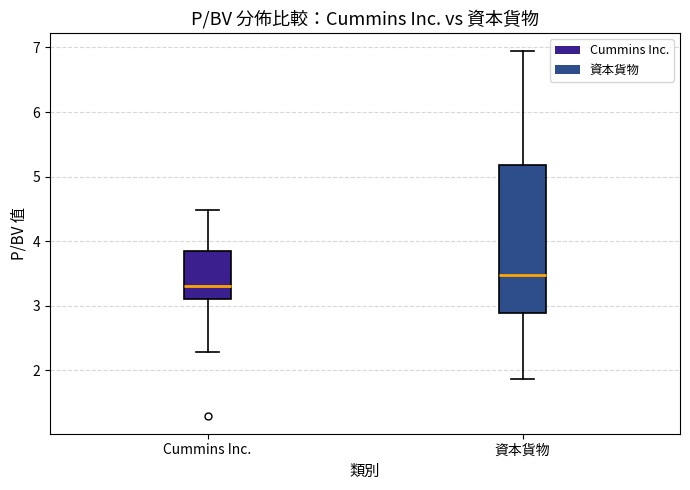

Reading left to right, read every box against the y-axis: the position of its median line, the range the box covers, and the ends of its whiskers. The values are not printed on the chart, so give them approximately, as read against the axis.

Cummins Inc.: median 3.3, box 3.1 to 3.9, whiskers 2.3 to 4.5
資本貨物: median 3.5, box 2.9 to 5.2, whiskers 1.9 to 6.9